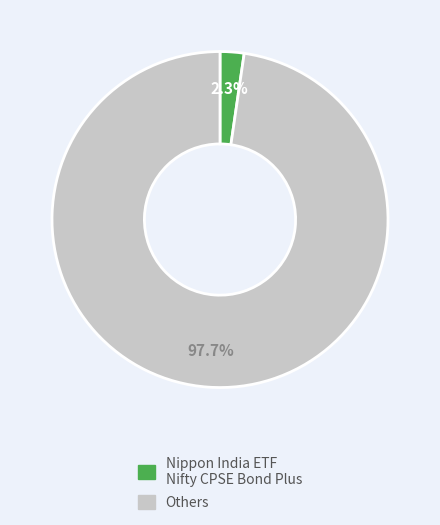

Does any single category account for the majority?

Yes